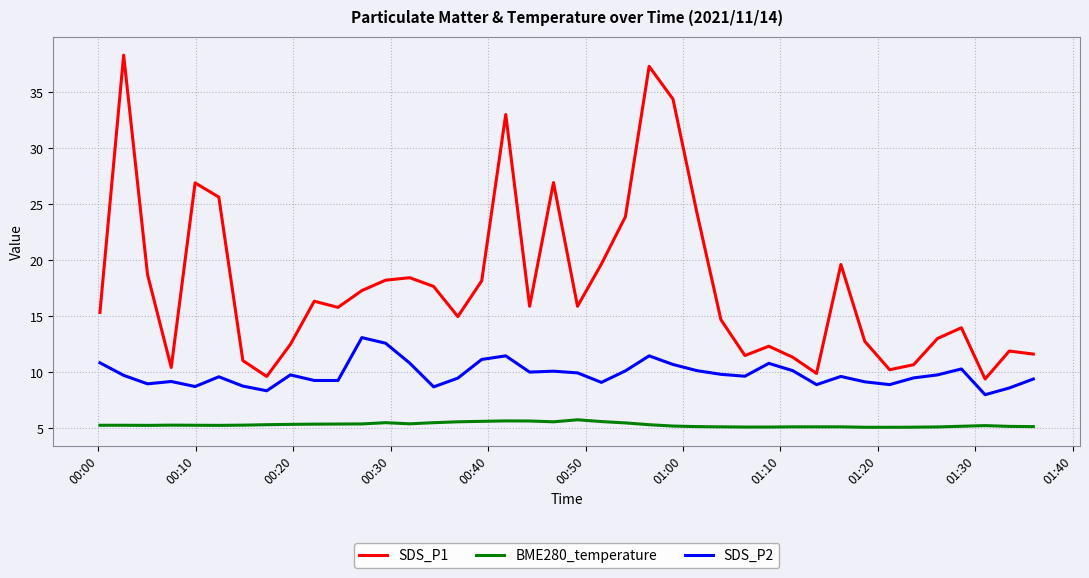

Which series has the largest range (max minus min)?

SDS_P1